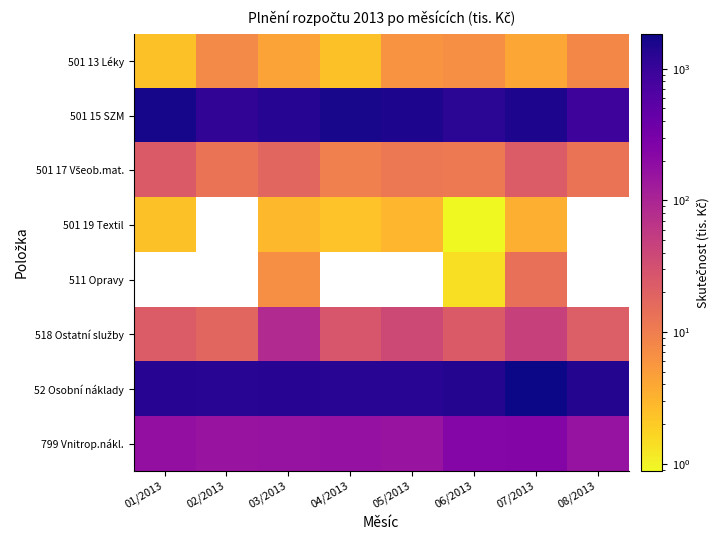

Which category has the lowest value in the 518 Ostatní služby series?

02/2013